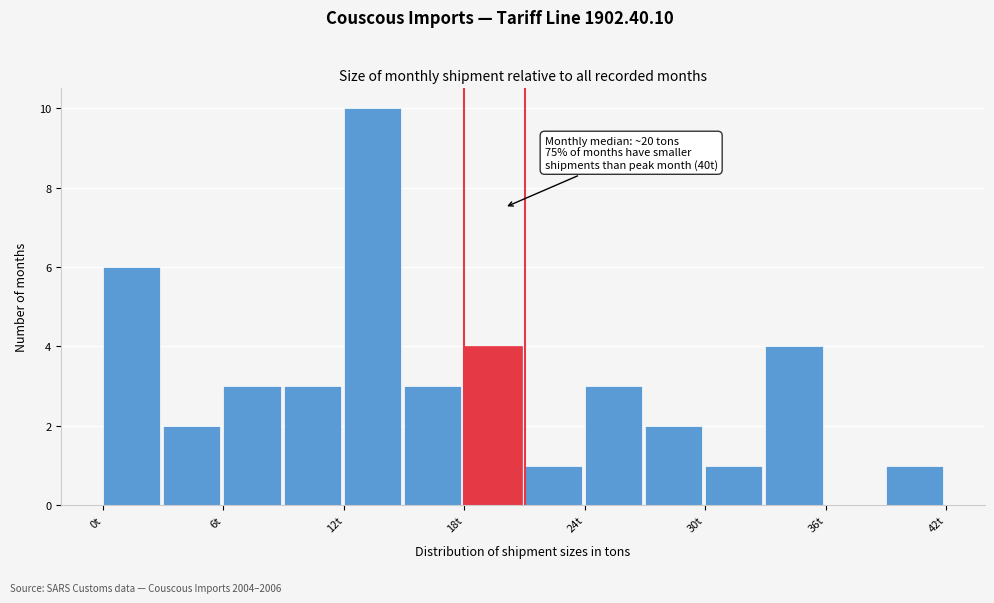

Around what value on the x-axis is the tallest bar? Give the approximate position of its centre, as read against the axis.

13